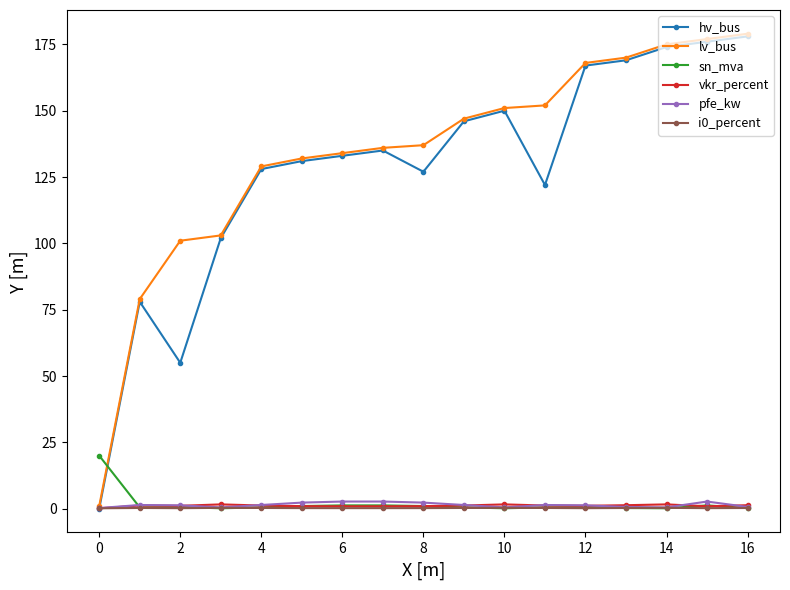

What is the value of the sn_mva point at the 11th from the left?

0.2